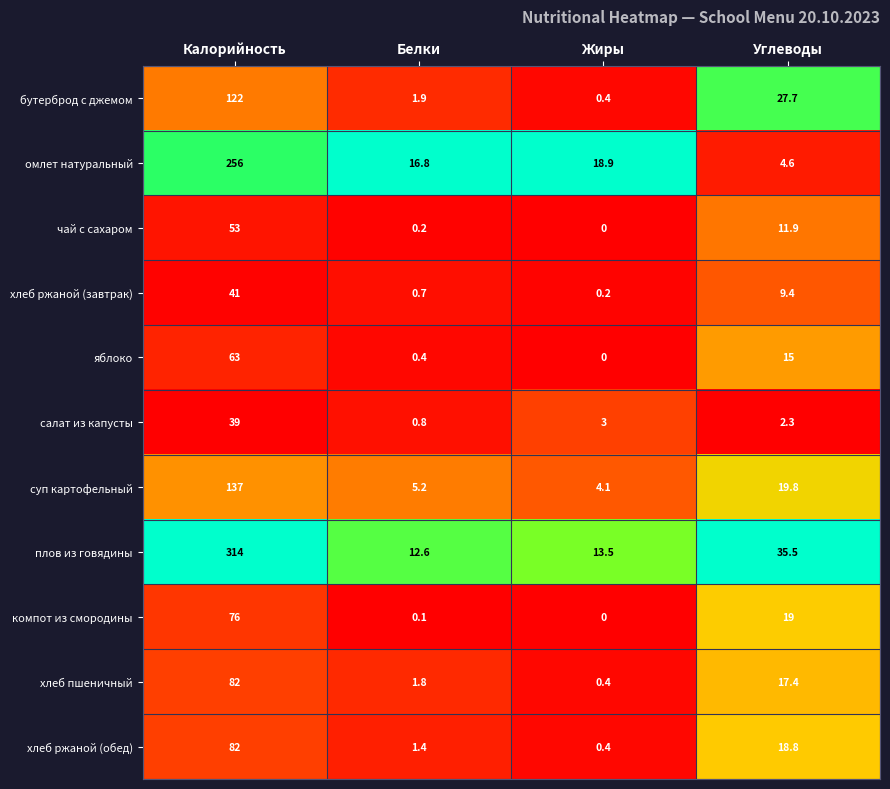

What is the sum of the плов из говядины values at Калорийность and Жиры?

327.5